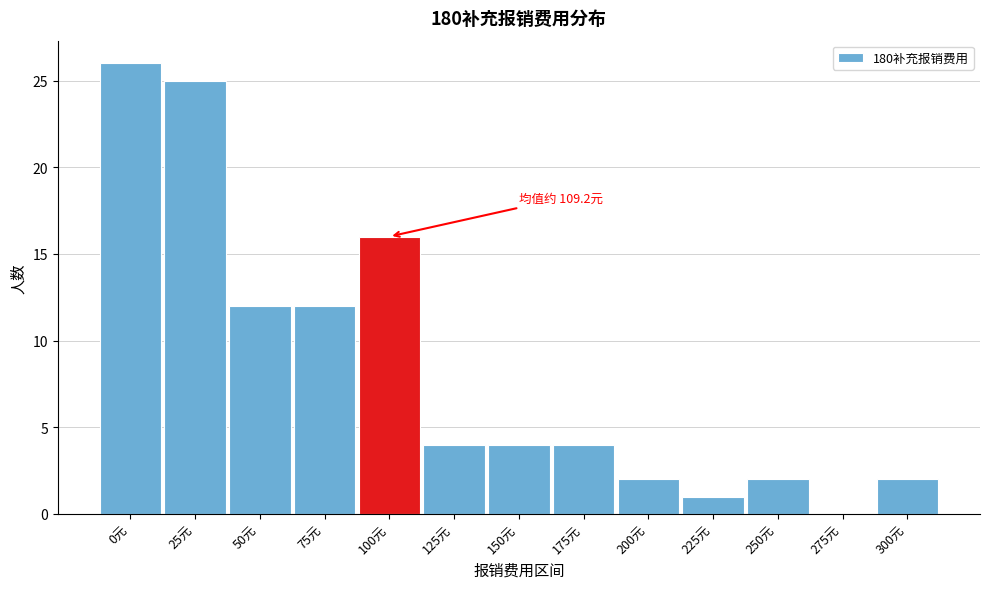

Reading left to right, what are all the values shown in this chart?

0元=26	25元=25	50元=12	75元=12	100元=16	125元=4	150元=4	175元=4	200元=2	225元=1	250元=2	275元=0	300元=2